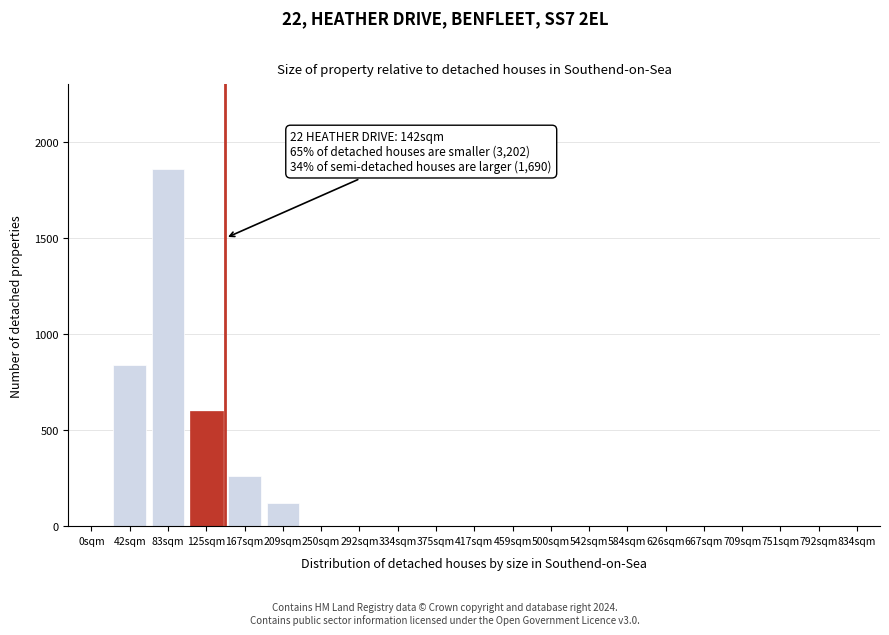

Reading right to left, what are all the values shown in this chart?

834sqm=0	792sqm=0	751sqm=0	709sqm=0	667sqm=0	626sqm=0	584sqm=0	542sqm=0	500sqm=0	459sqm=0	417sqm=0	375sqm=0	334sqm=0	292sqm=0	250sqm=0	209sqm=120	167sqm=260	125sqm=600	83sqm=1860	42sqm=842	0sqm=0